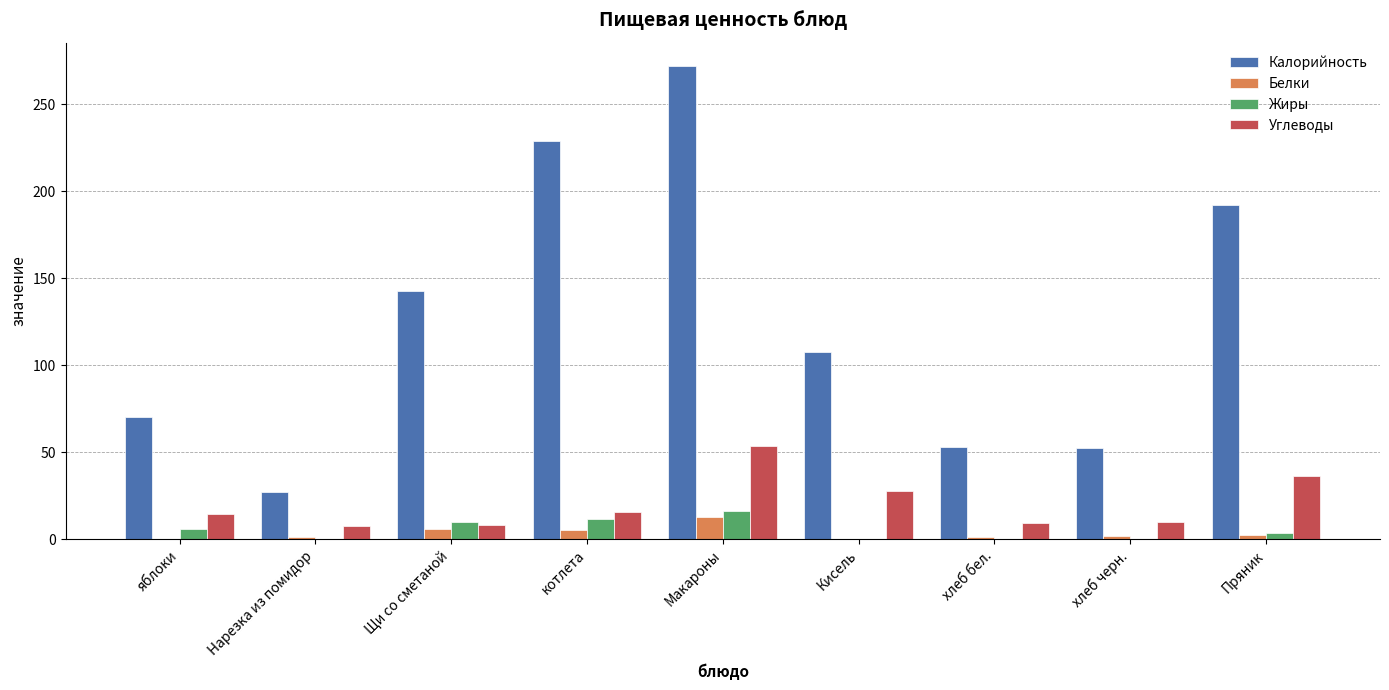

At which category is the sum across all series the highest?

Макароны